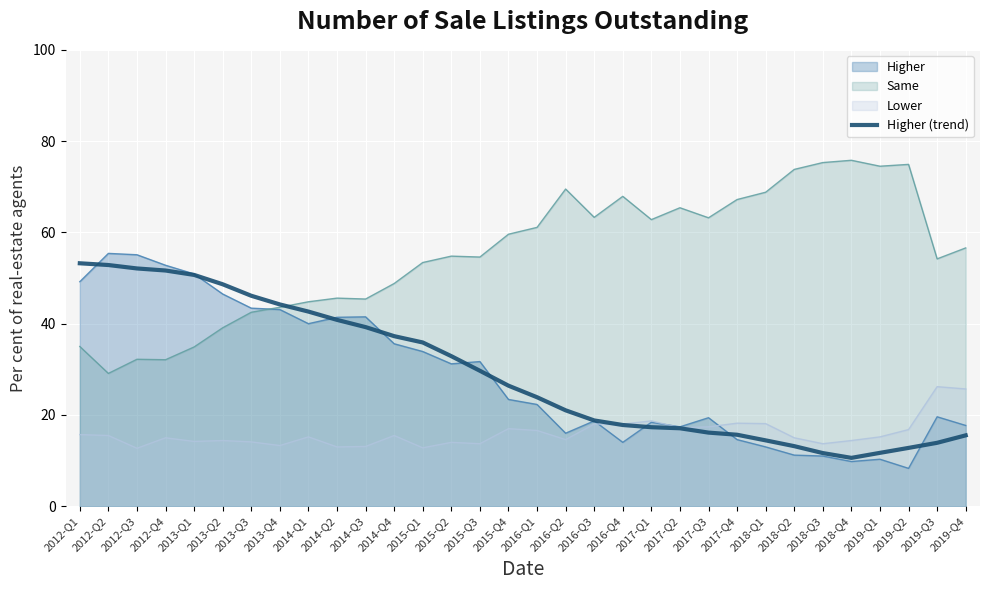

Between 2016-Q2 and 2012-Q1, which is larger?

2012-Q1